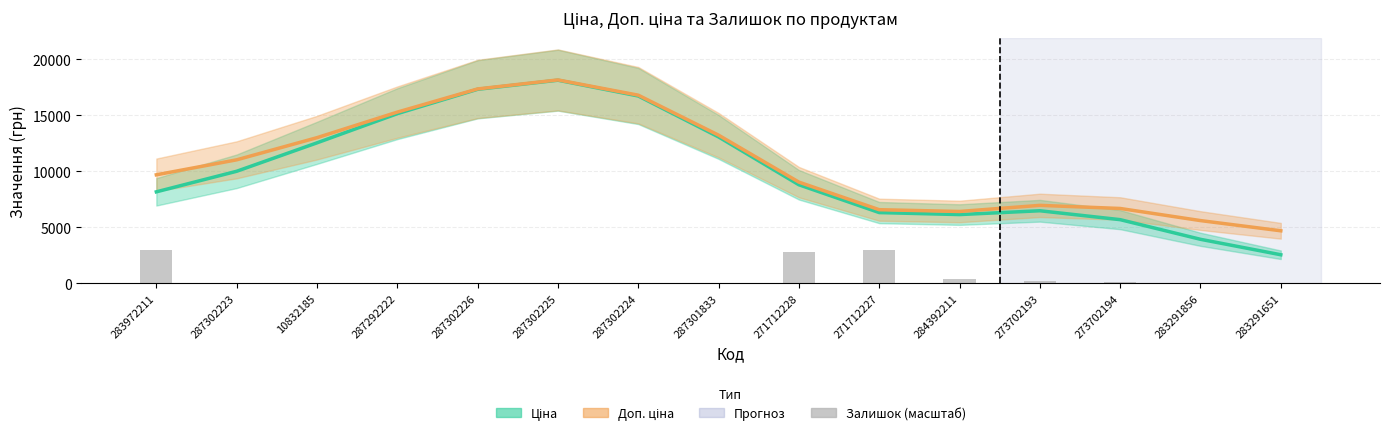

At which category is the sum across all series the highest?

287302225